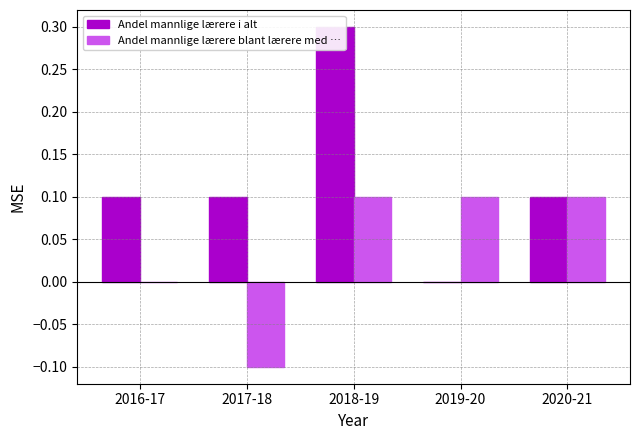

What is the label of the 1st bar from the right?

2020-21